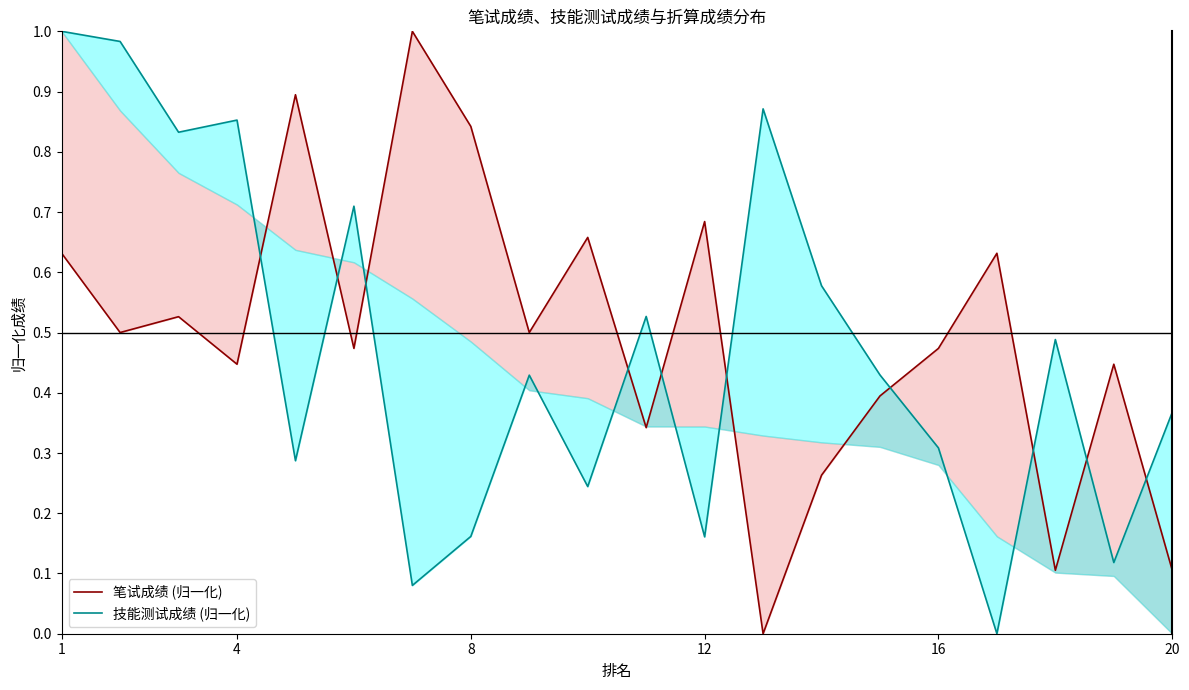

How many values in the 技能测试成绩 (归一化) series exceed 0?

19